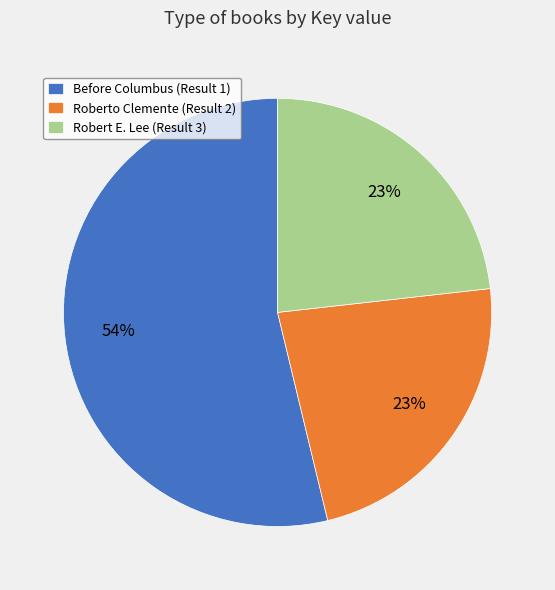

Which category has the biggest portion of the pie?

Before Columbus (Result 1)